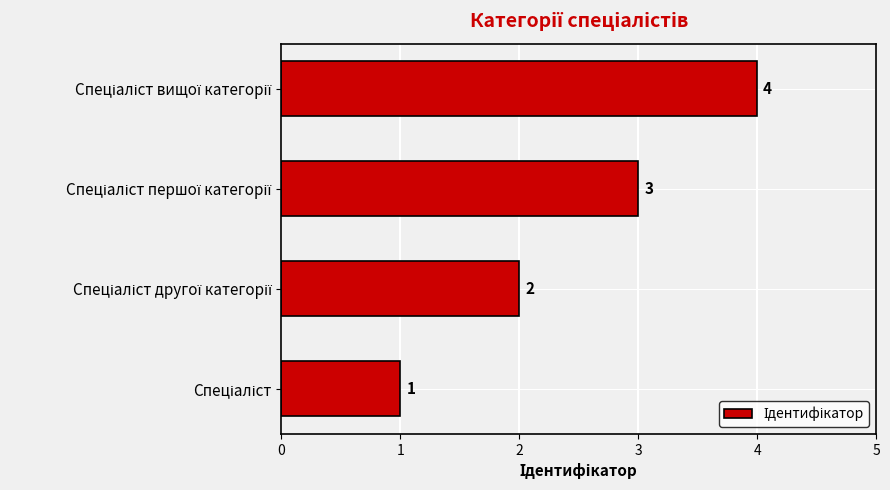

What is the difference between the maximum and minimum values?

3